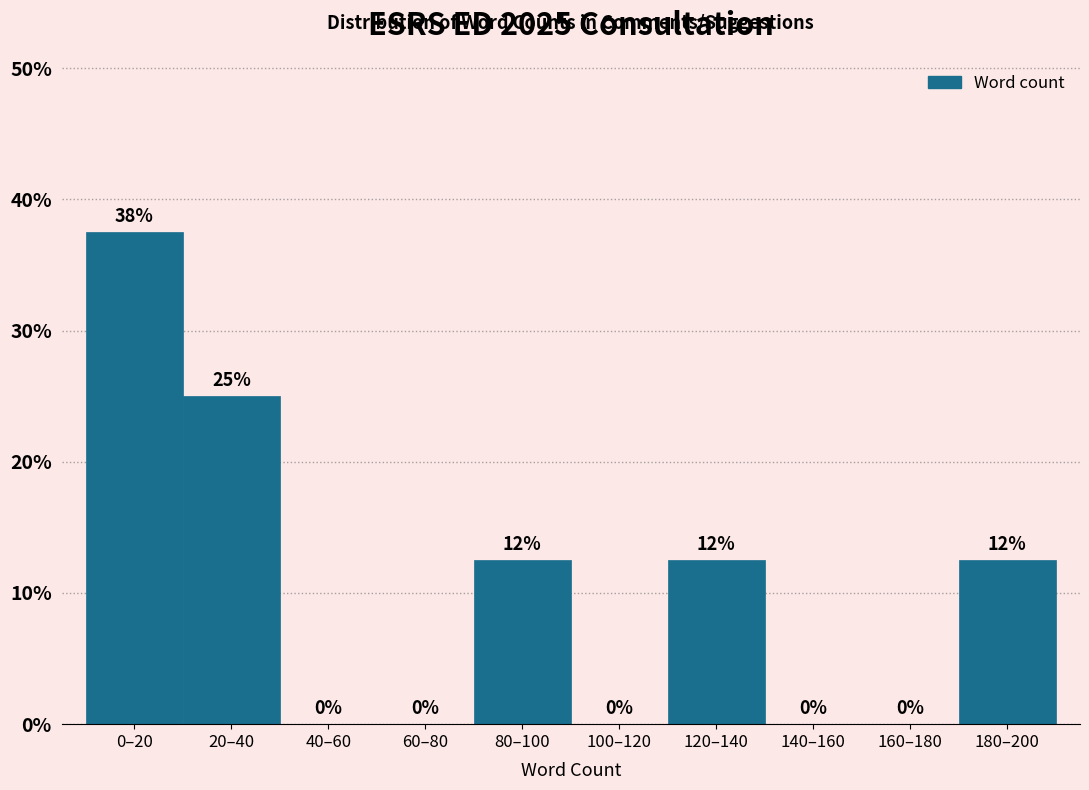

What is the maximum value shown in the chart?

37.5